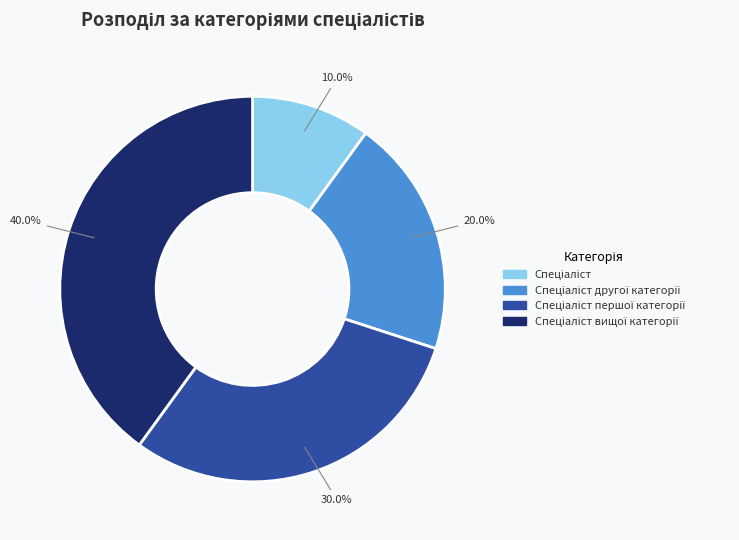

Is there any slice that represents more than half of the pie?

No